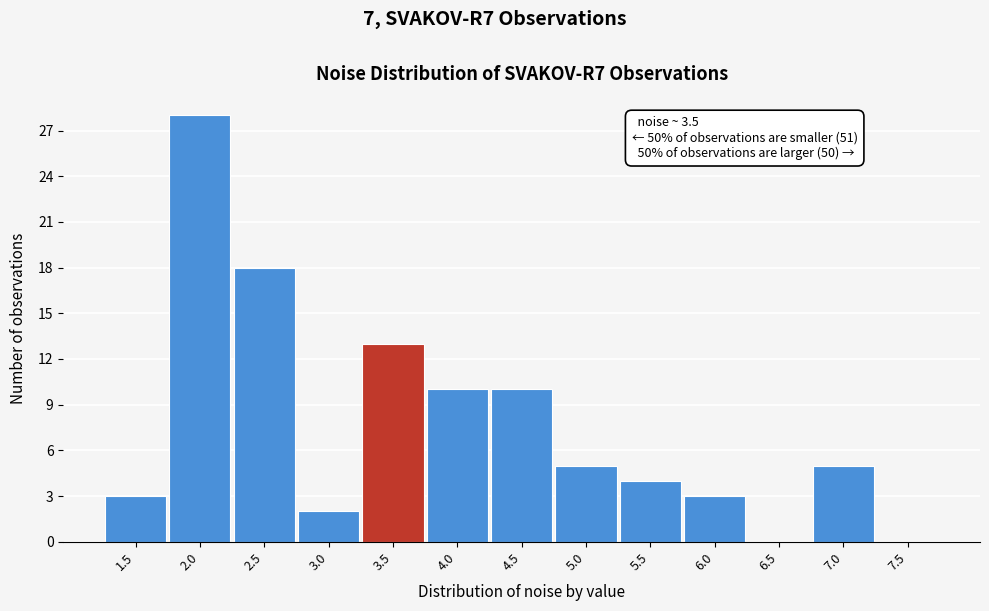

Reading left to right, transcribe all the data shown in this chart.

1.5=3	2.0=28	2.5=18	3.0=2	3.5=13	4.0=10	4.5=10	5.0=5	5.5=4	6.0=3	6.5=0	7.0=5	7.5=0